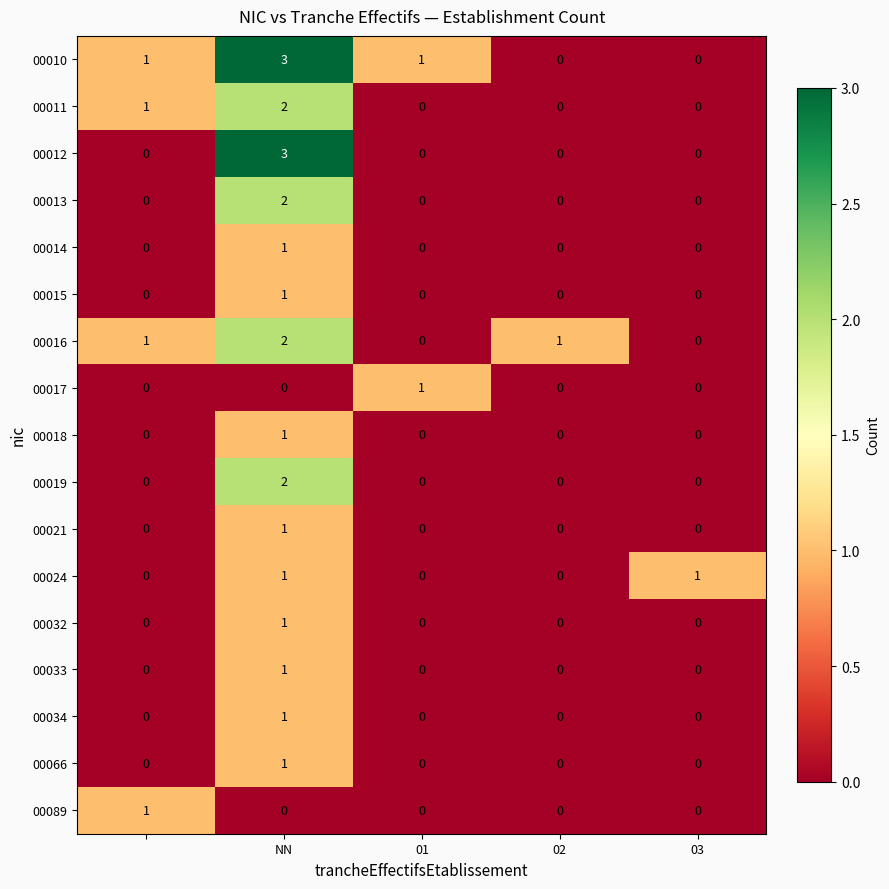

How many values in the 00014 series exceed 0?

1